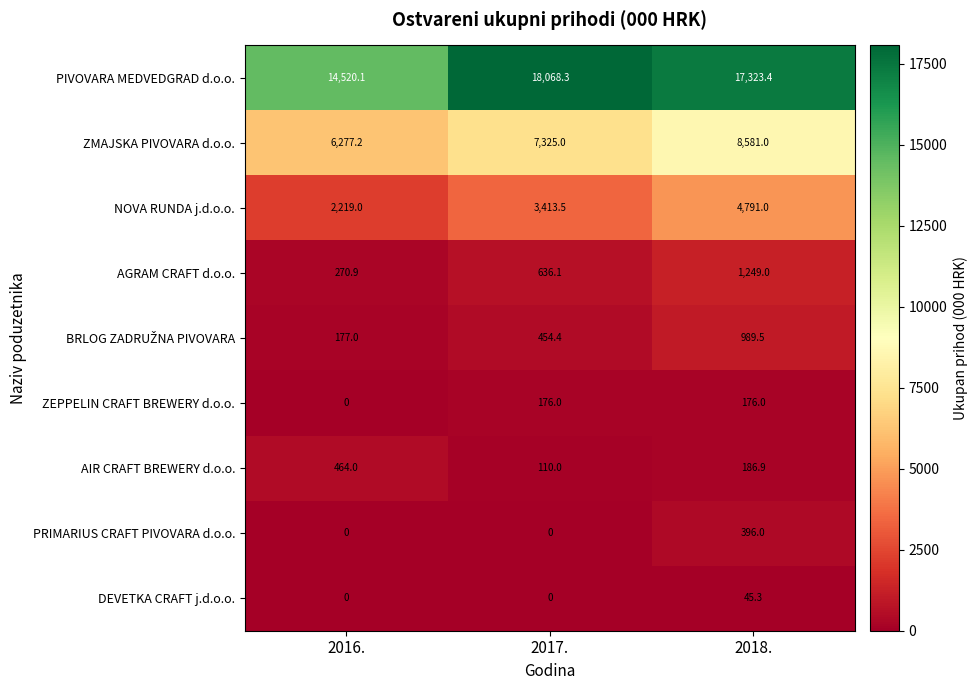

Rank the categories by AGRAM CRAFT d.o.o. value from lowest to highest.

2016., 2017., 2018.